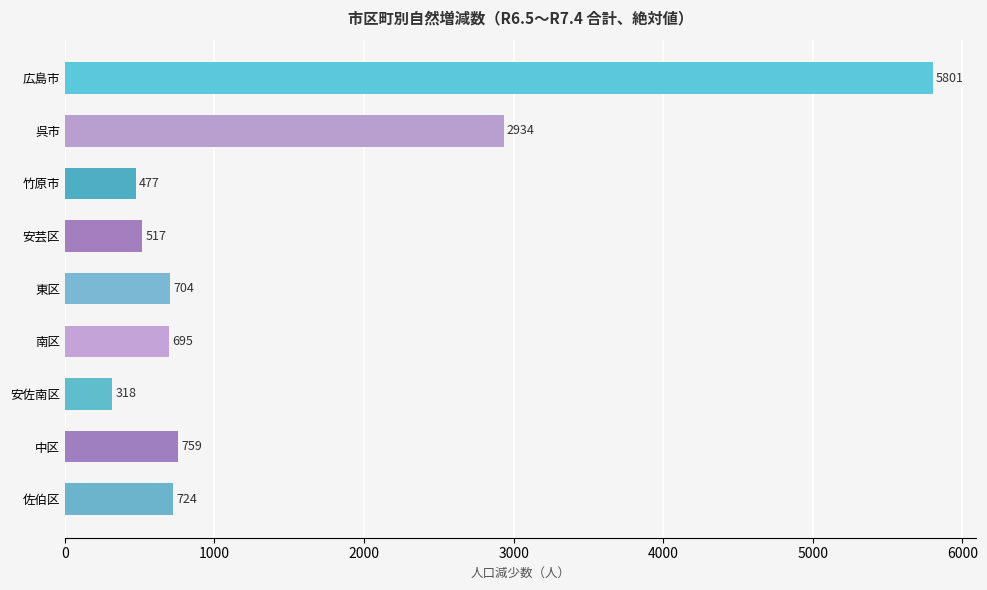

True or false: the data shows 724 at 佐伯区.

True